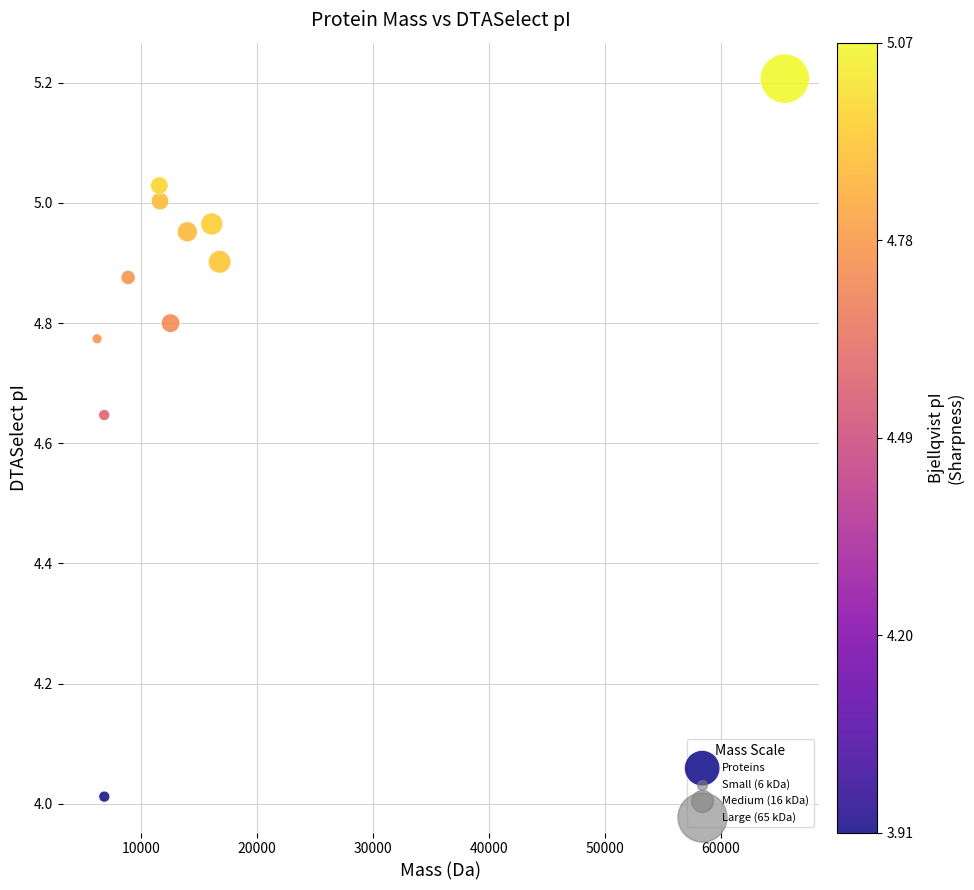

What is the average X value?

16098.4